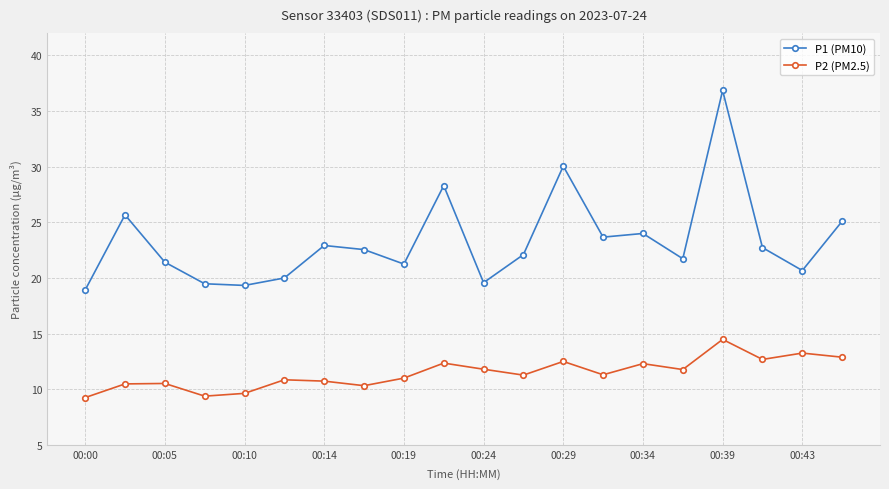

What is the lowest value of the P1 (PM10) series?

18.9